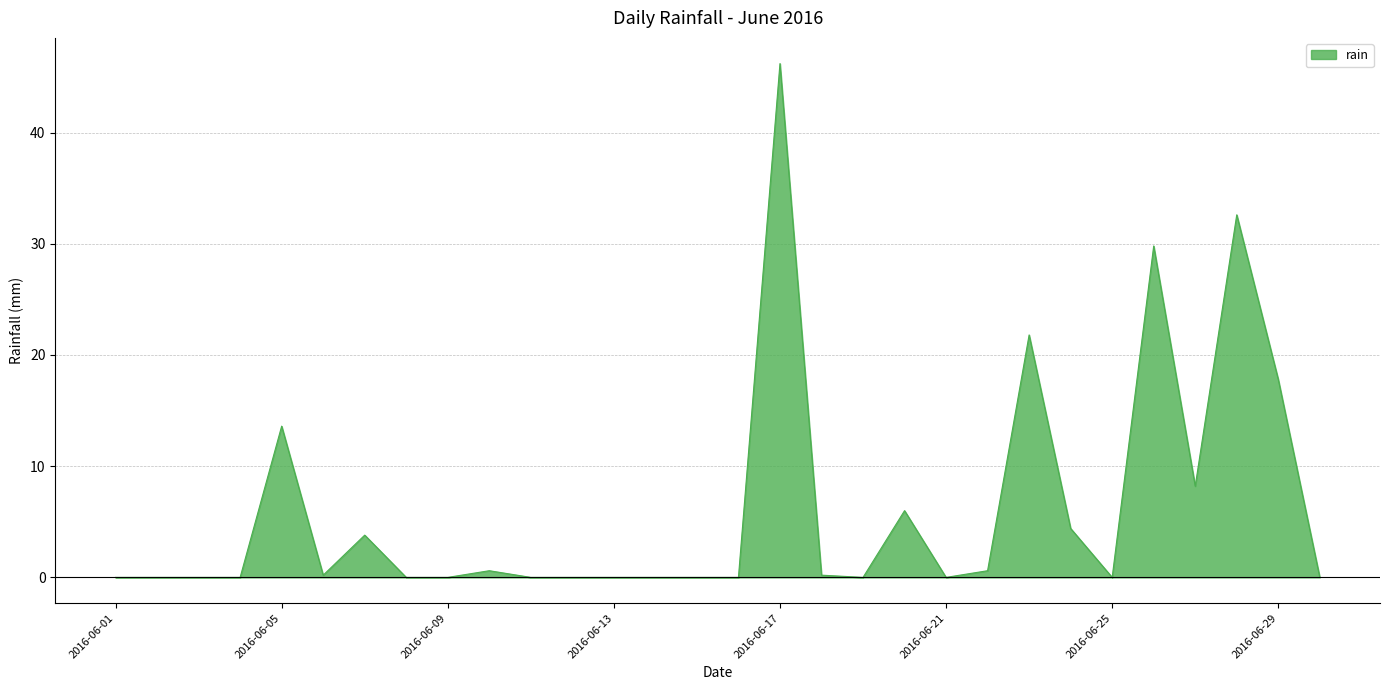

Does the chart display data point markers on the line(s)?

No